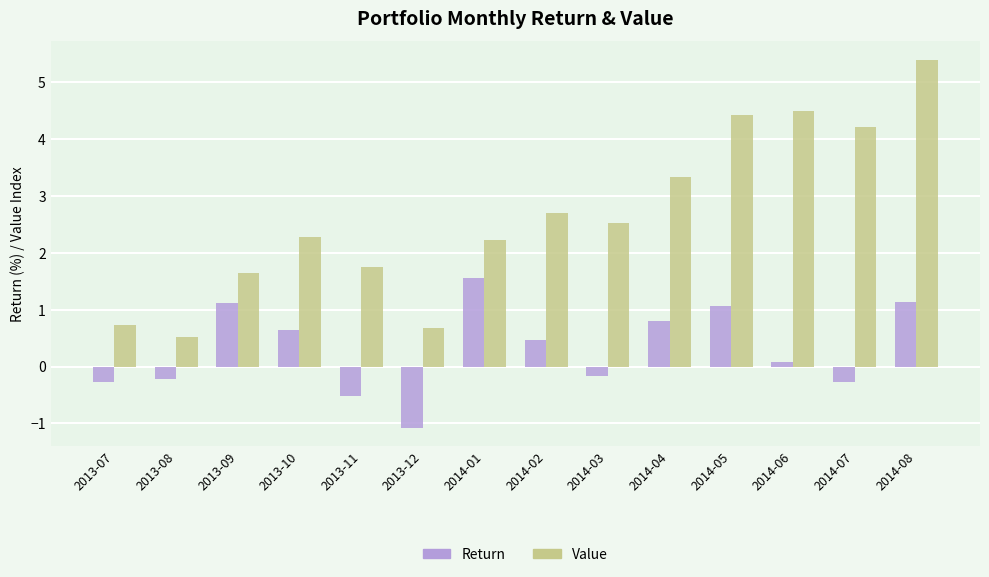

At which category is the sum across all series the highest?

2014-08